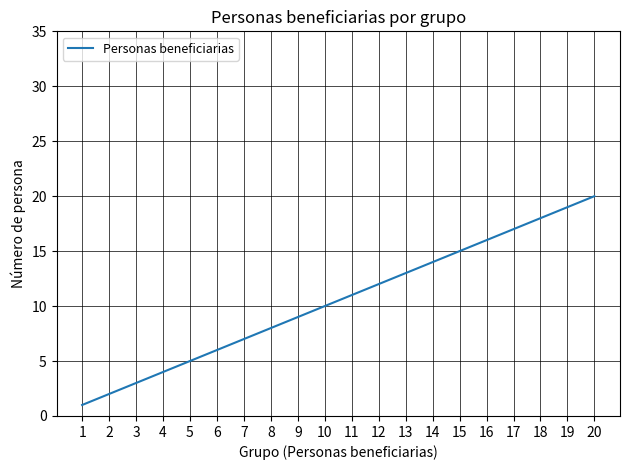

List the labels in order of value, smallest first.

1, 2, 3, 4, 5, 6, 7, 8, 9, 10, 11, 12, 13, 14, 15, 16, 17, 18, 19, 20